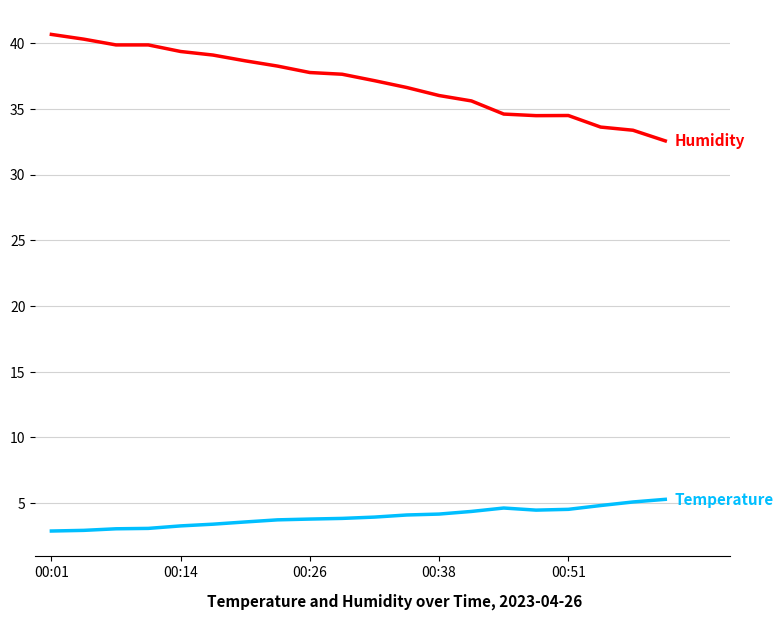

What is the minimum value shown in the chart?

2.9